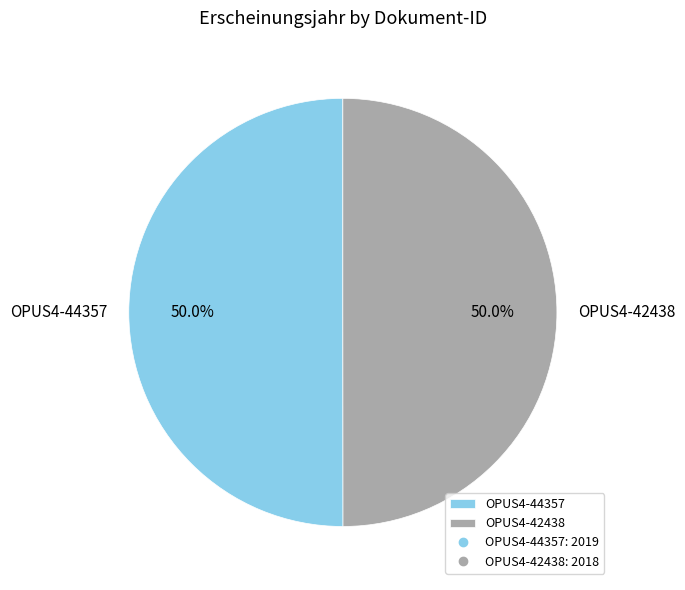

What is the ratio of the value at OPUS4-44357 to the value at OPUS4-42438?

1.0